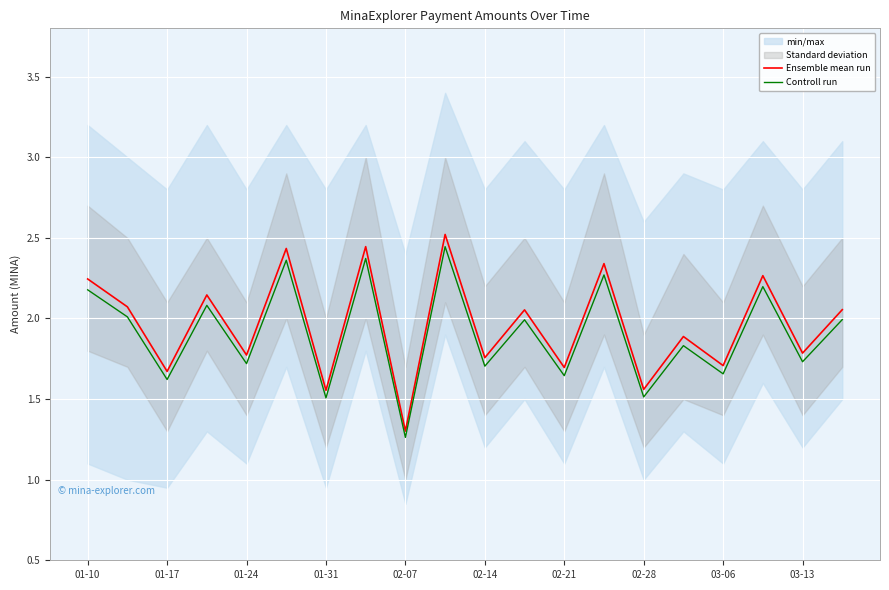

In Controll run, how many points are higher than both neighbors (excluding endpoints)?

8